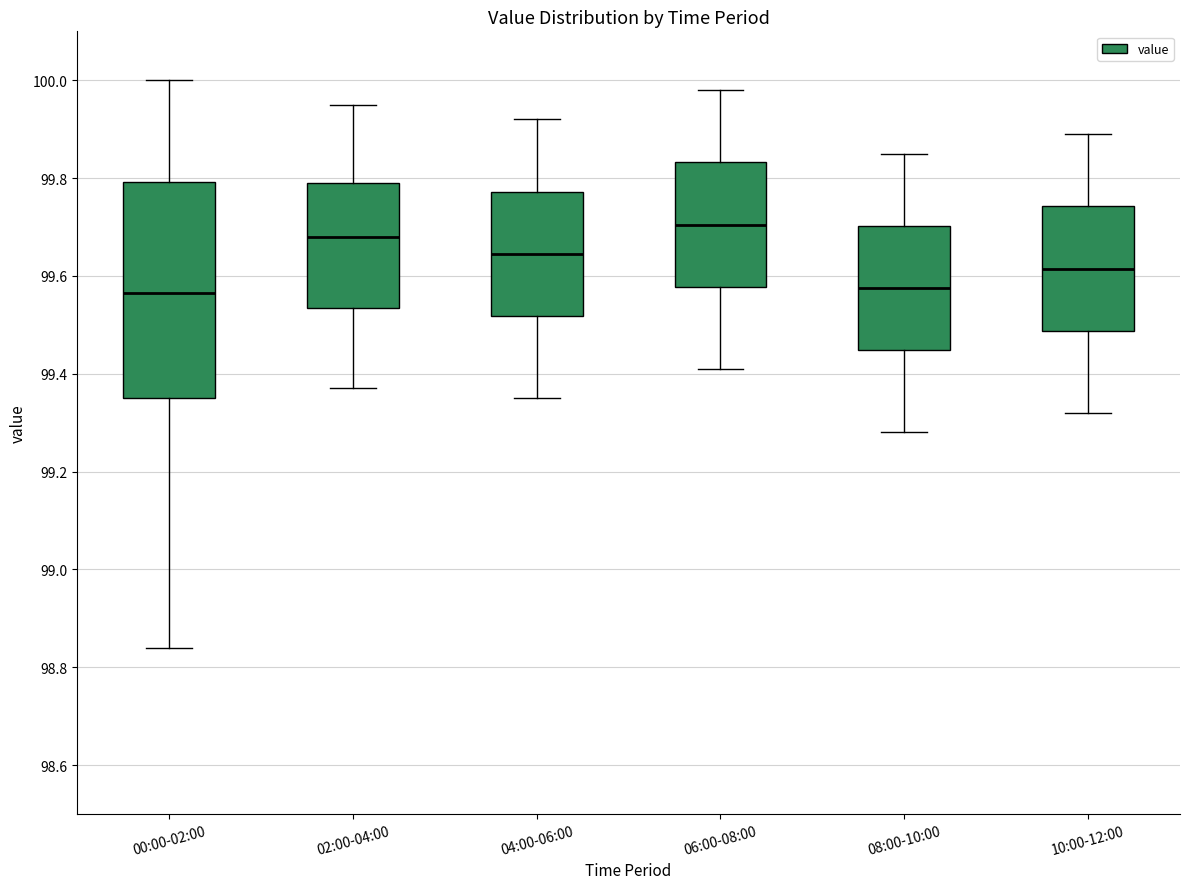

Which box is the tallest, from its lower edge to its upper edge?

00:00-02:00